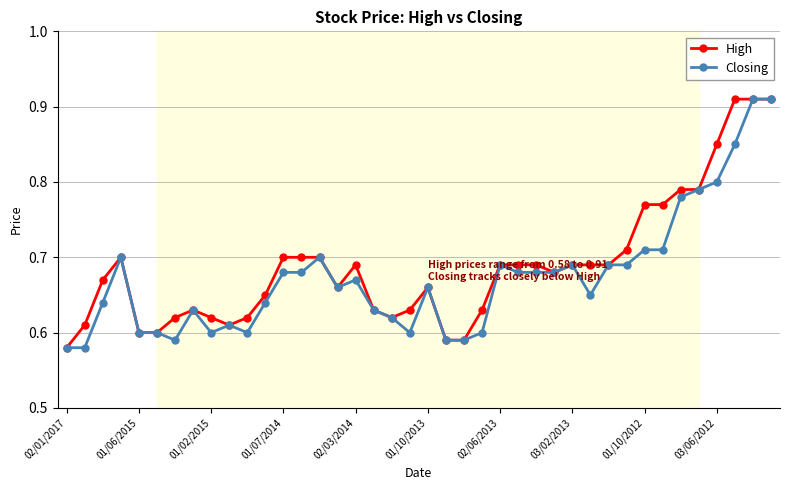

At how many categories does at least one series exceed 0?

40